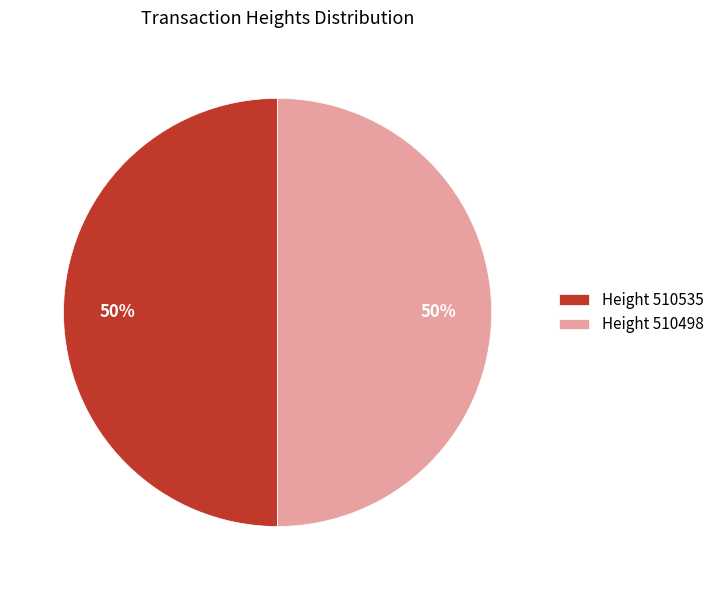

To the nearest percent, what is the average slice percentage?

50%